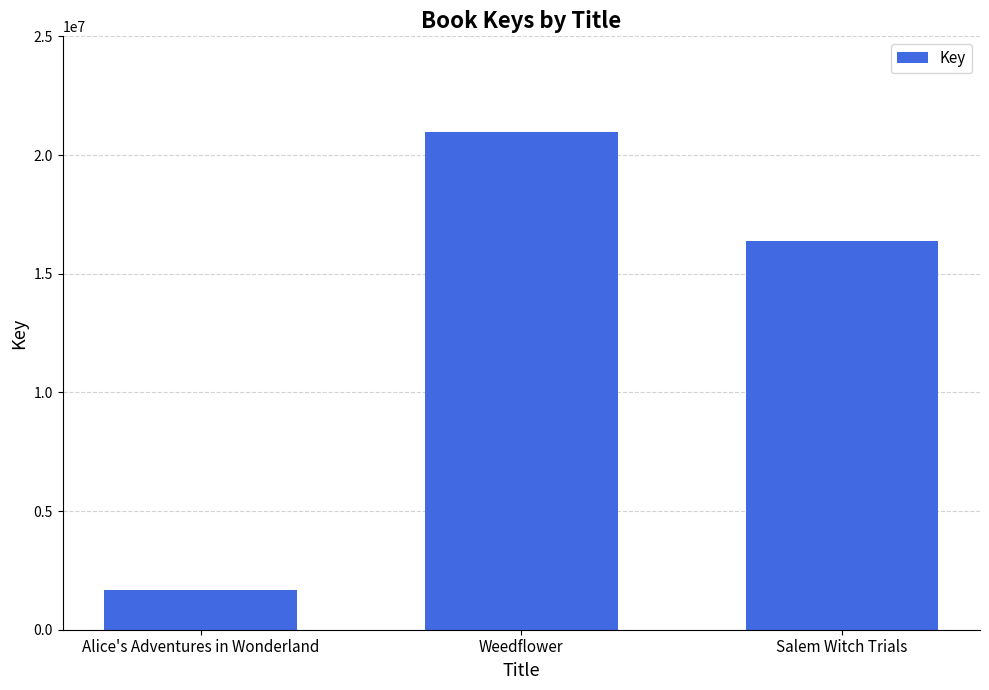

Reading left to right, transcribe all the data shown in this chart.

Alice's Adventures in Wonderland=1671816	Weedflower=20961863	Salem Witch Trials=16385429